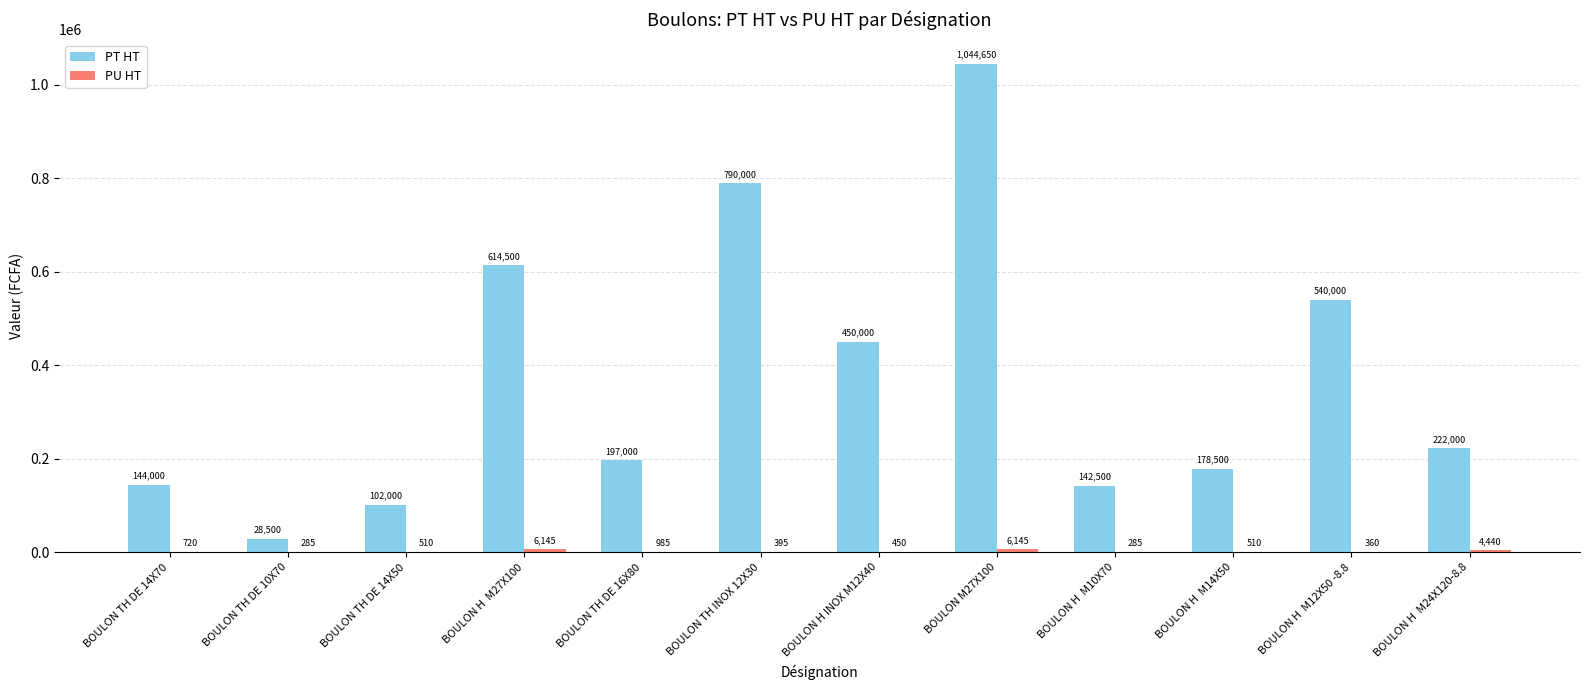

Is it true that PT HT equals 68839 at BOULON H  M14X50?

False